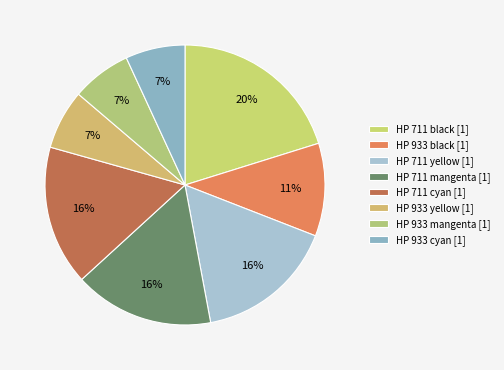

How many segments does this pie chart have?

8